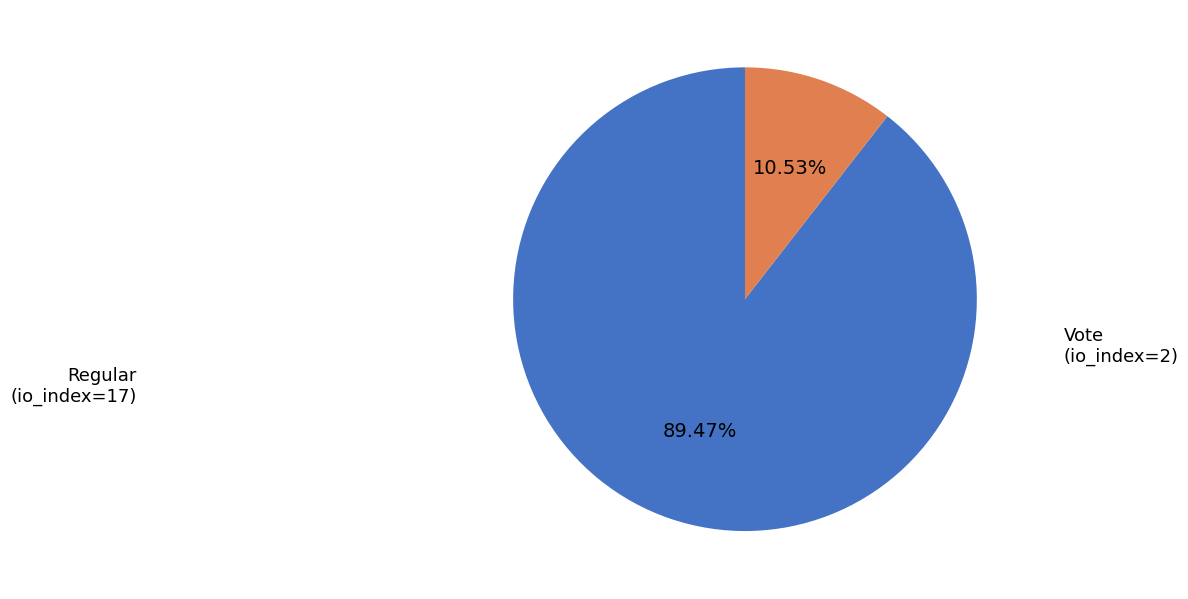

To the nearest percent, what is the difference between the largest and smallest slice percentages?

79%